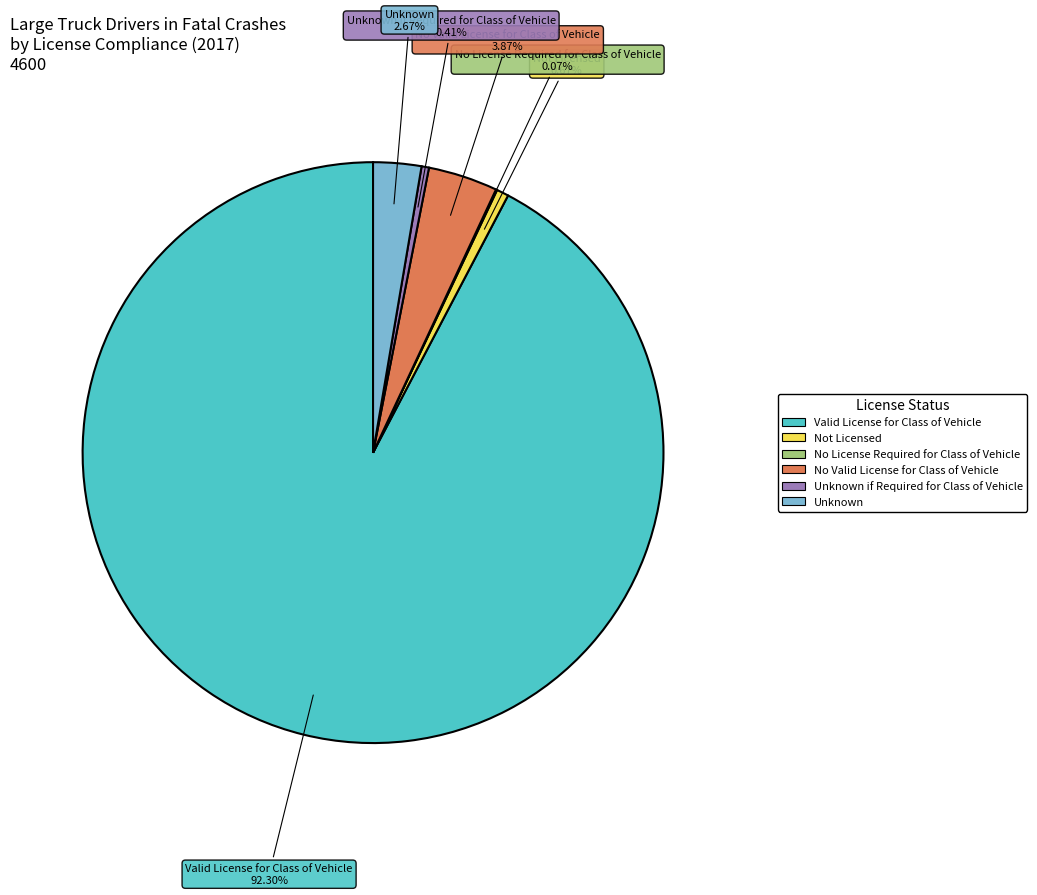

Which category has the biggest portion of the pie?

Valid License for Class of Vehicle